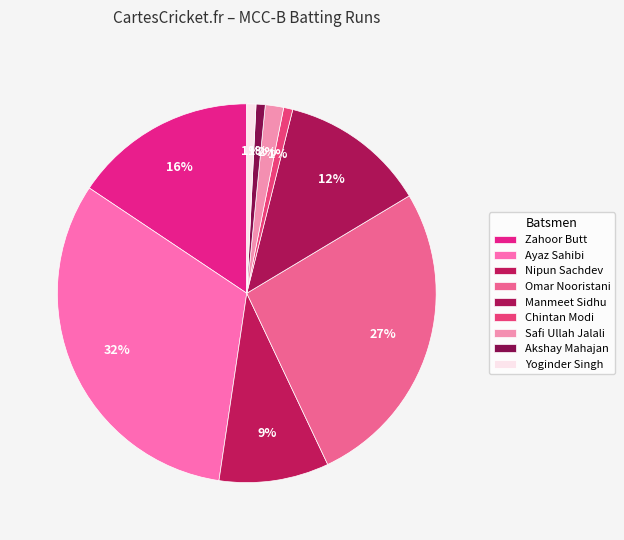

Count the number of slices in the pie.

9